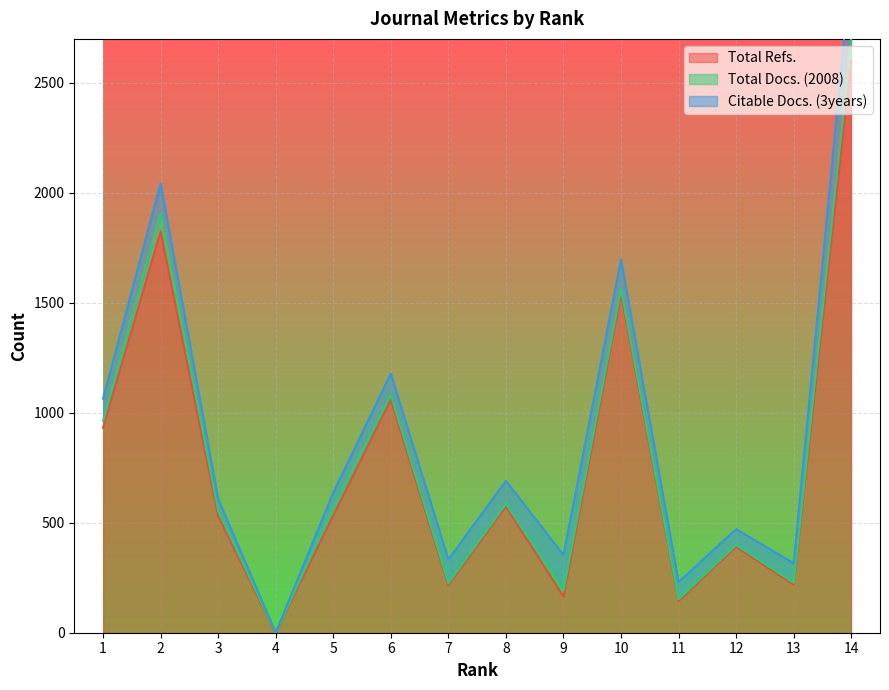

What is the average value of the Total Refs. series?

766